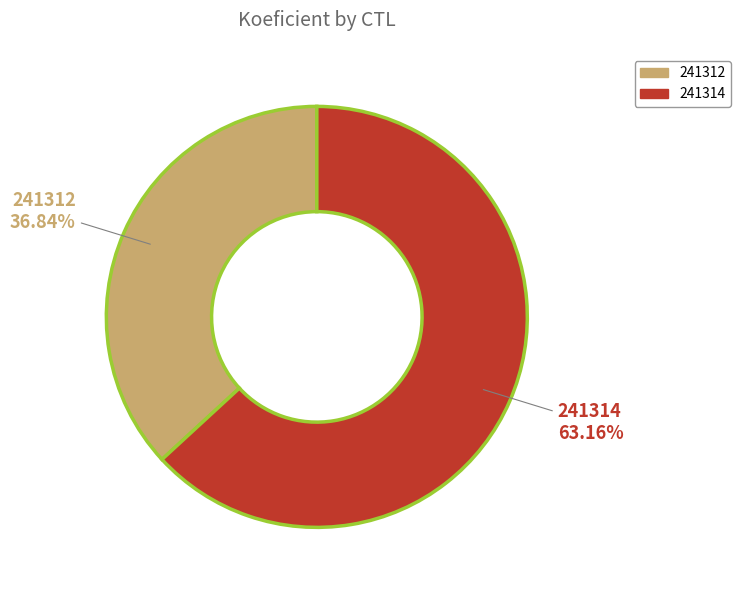

True or false: 241314 accounts for 63% of the total.

True